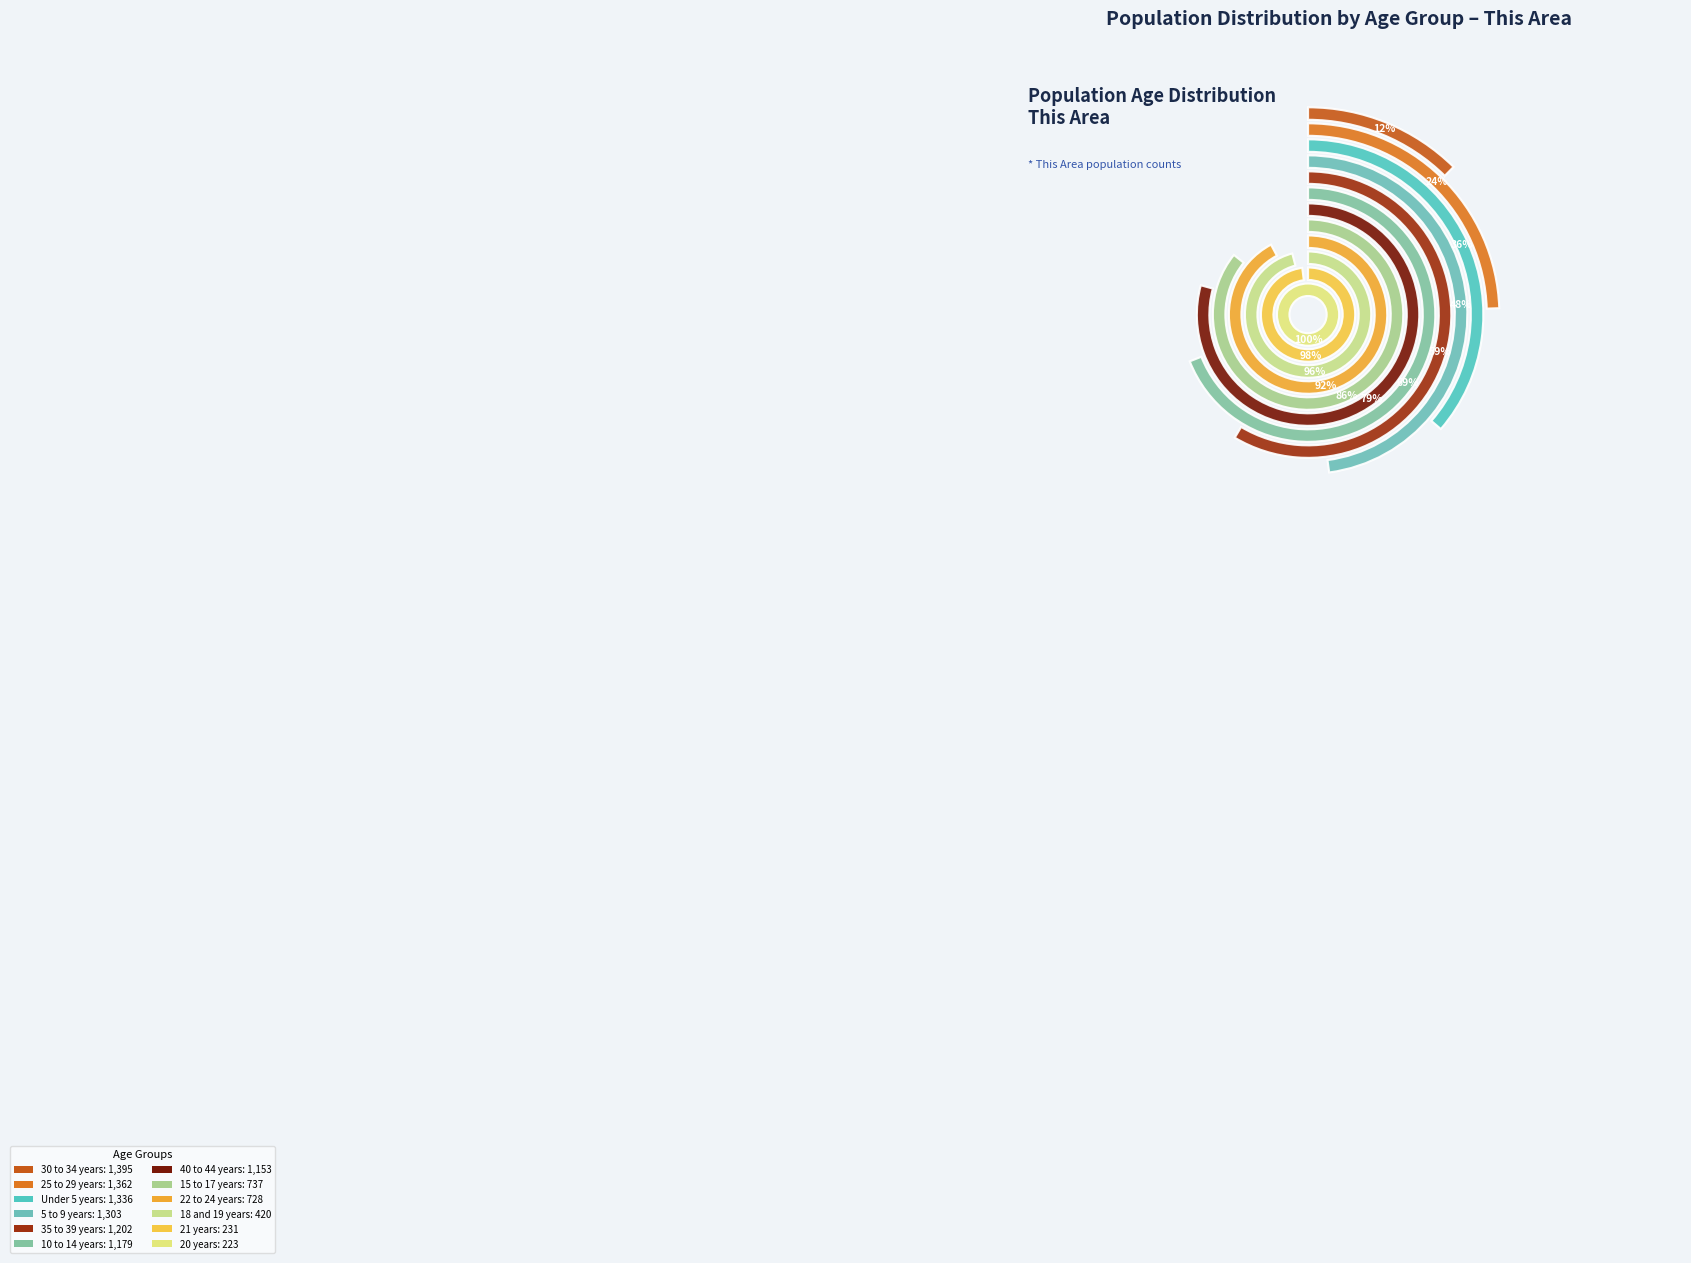

Rank the categories by value from highest to lowest.

30 to 34 years, 25 to 29 years, Under 5 years, 5 to 9 years, 35 to 39 years, 10 to 14 years, 40 to 44 years, 15 to 17 years, 22 to 24 years, 18 and 19 years, 21 years, 20 years